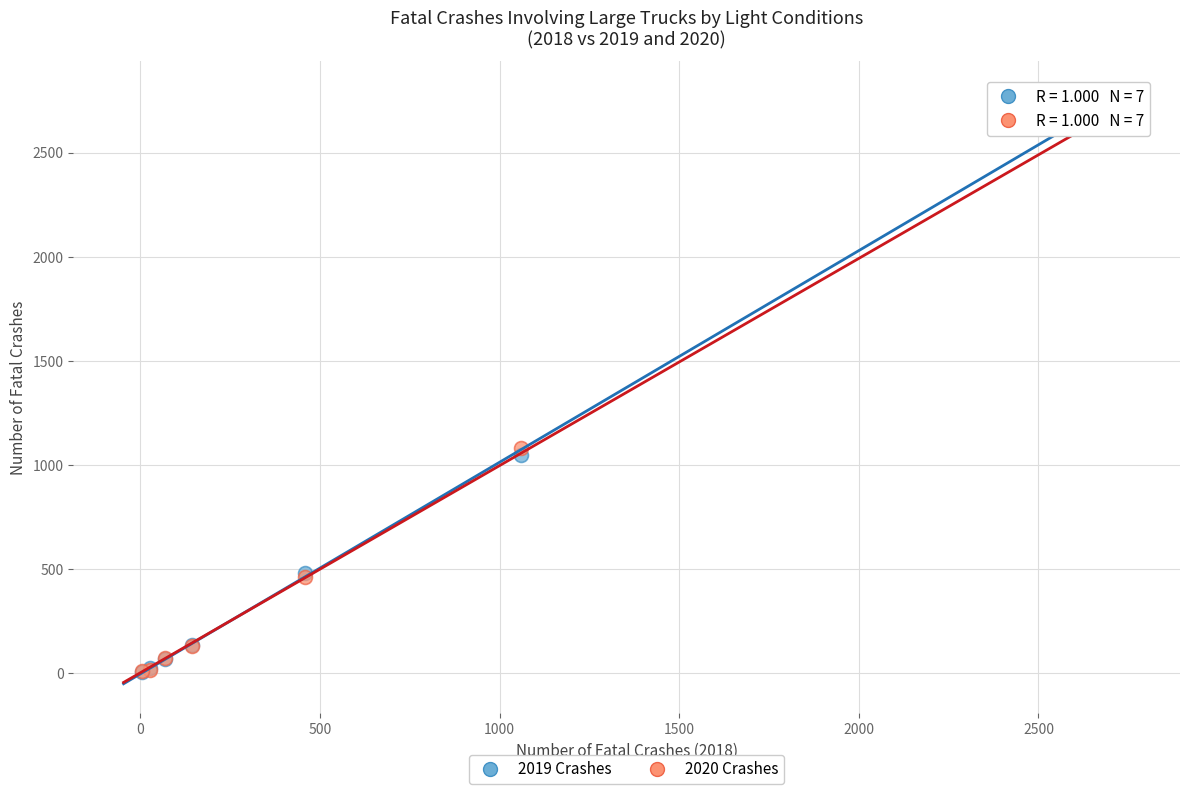

Across all series, what Y value is closest to 1378?

1079